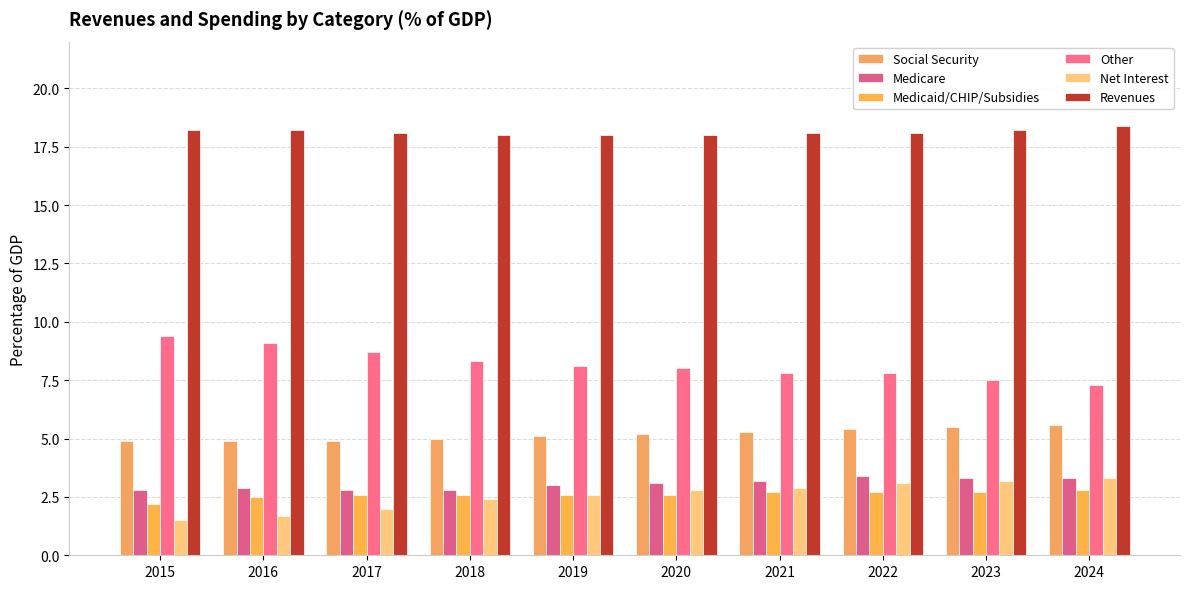

Between 2016 and 2020, which is larger?

2020